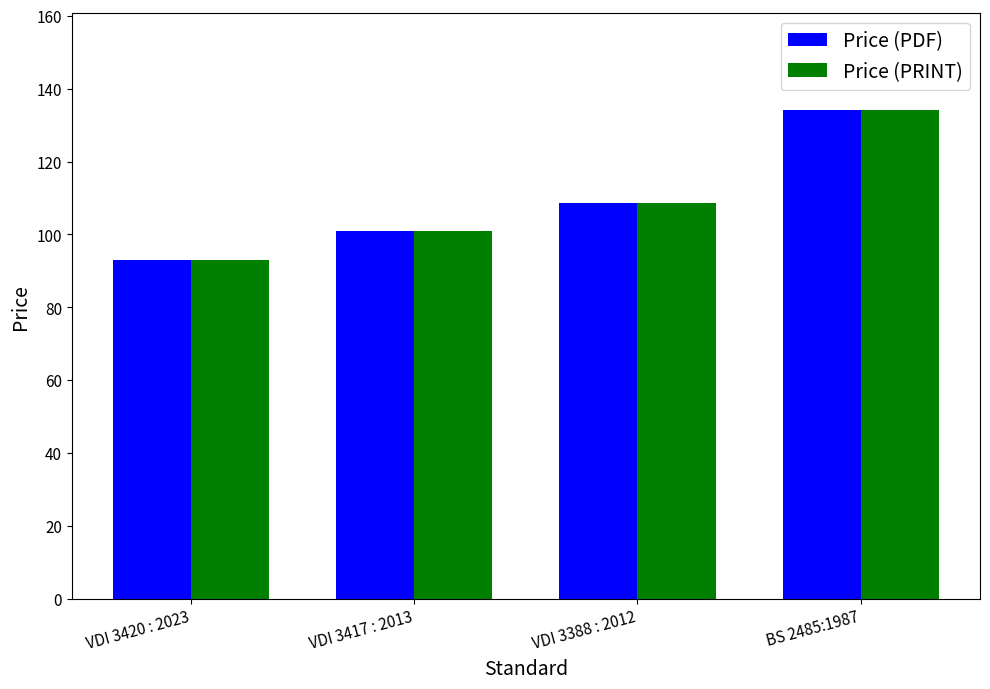

What is the difference between the maximum and minimum values in the Price (PRINT) series?

41.1